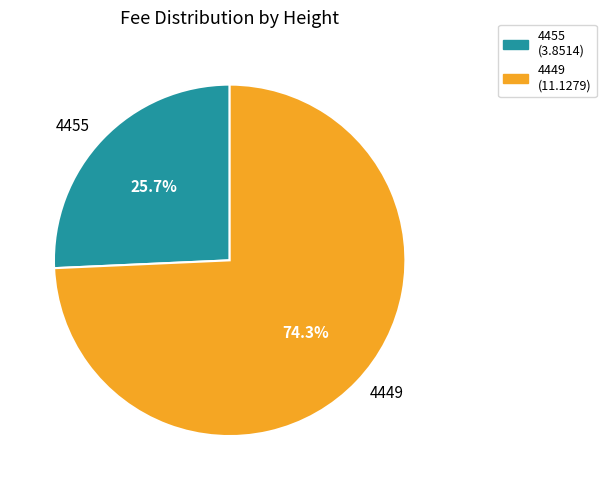

Which category has the biggest portion of the pie?

4449